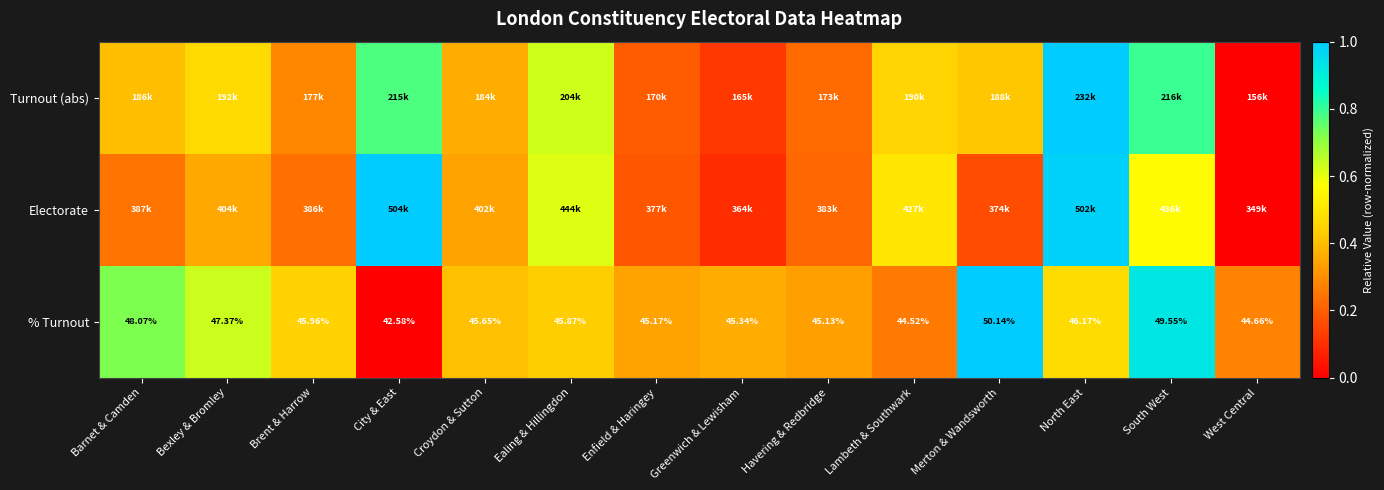

What is the greatest value displayed?

1.0